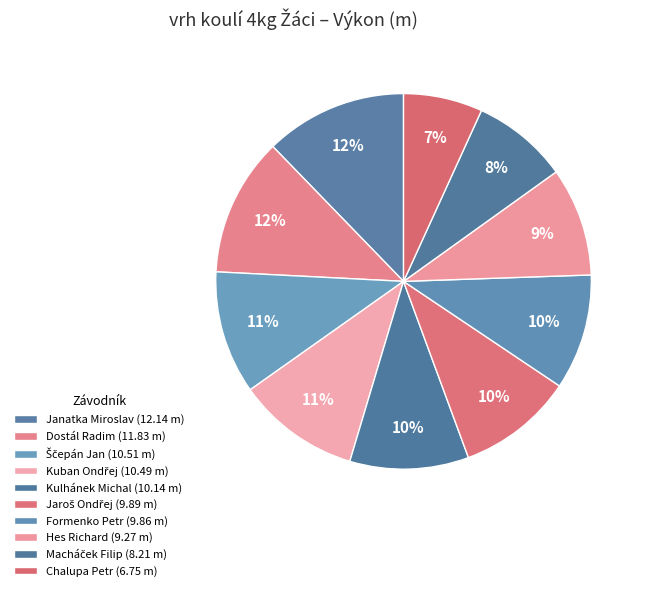

What is the change in value from Ščepán Jan to Chalupa Petr?

-3.8